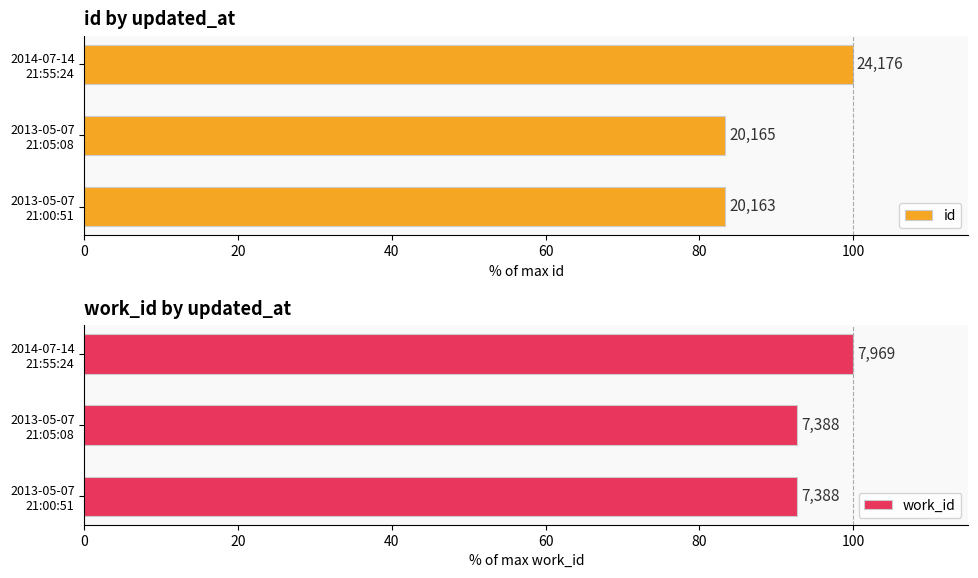

Is it true that work_id equals 92.7 at 2013-05-07 21:00:51?

True